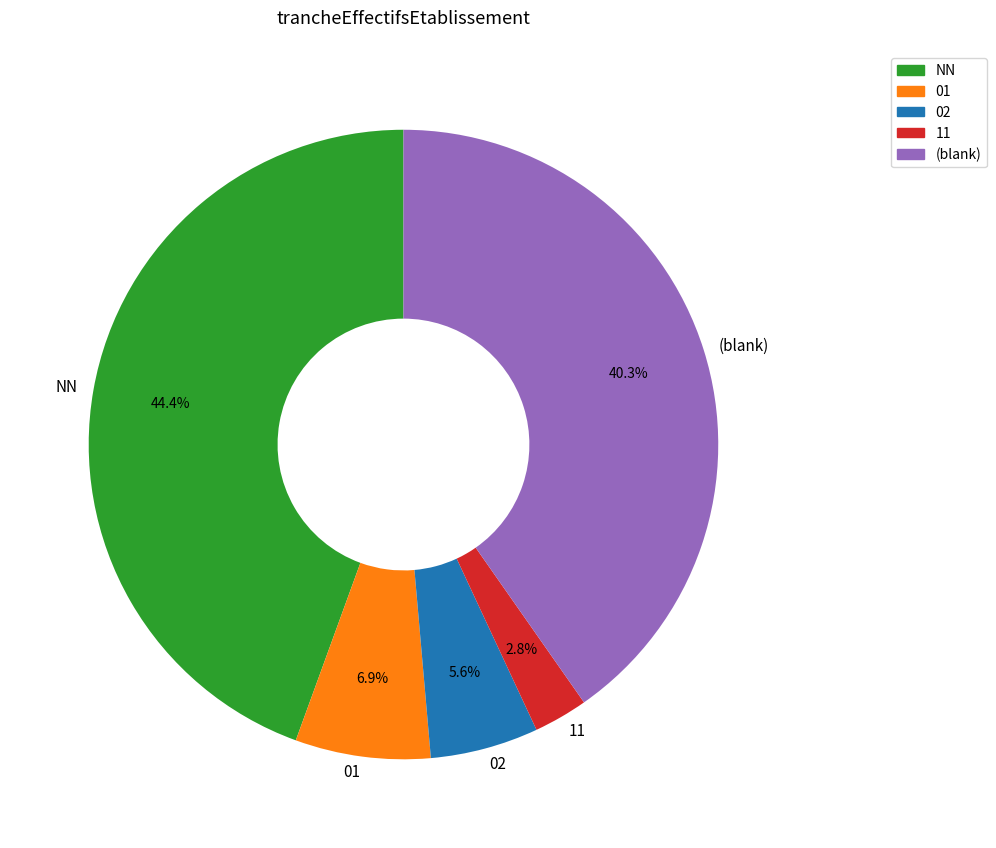

What is the ratio of the value at 01 to the value at 02?

1.2